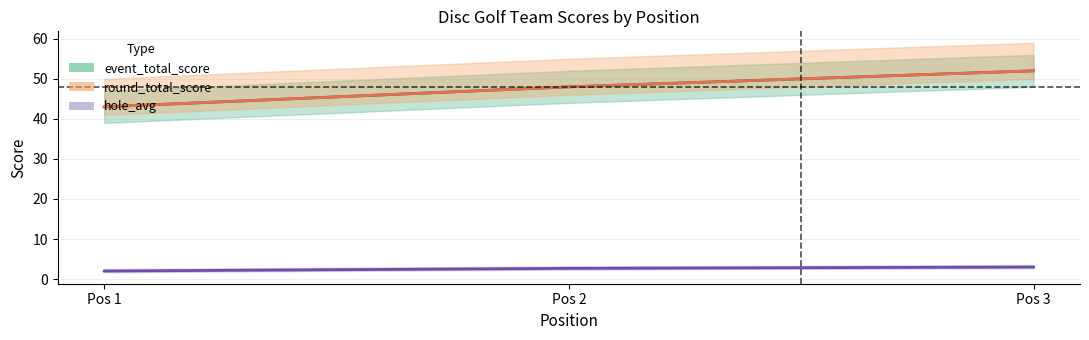

Which label corresponds to the largest value in the chart?

Pos 3